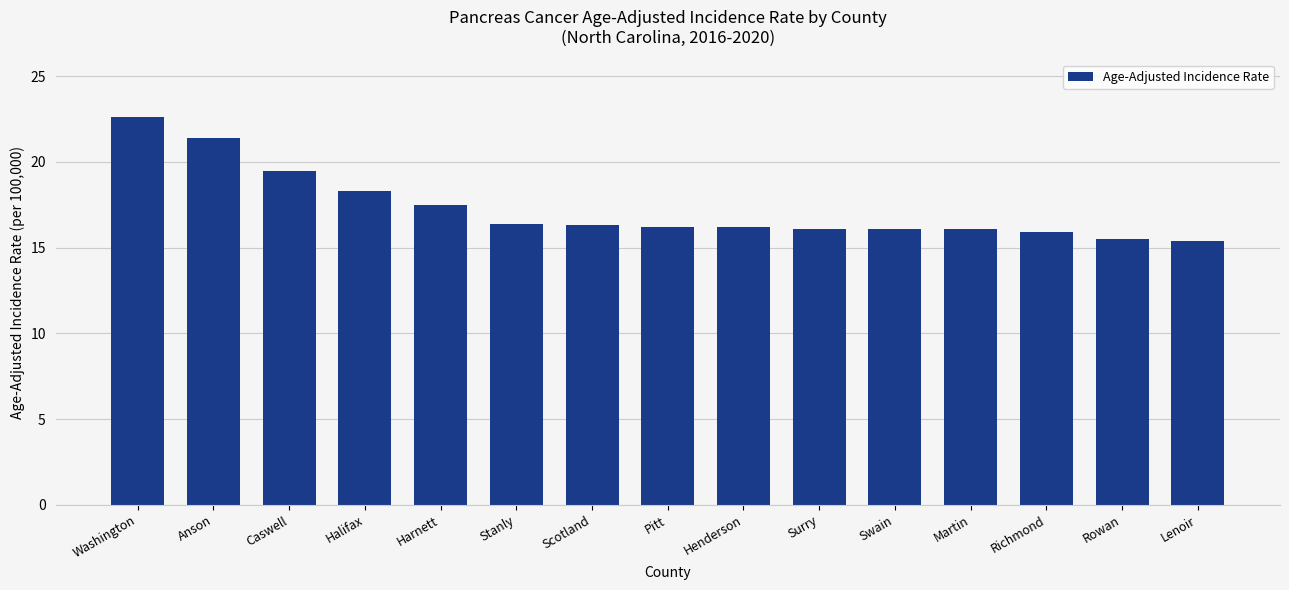

The chart shows a value of 16.2 at Pitt. True or false?

True